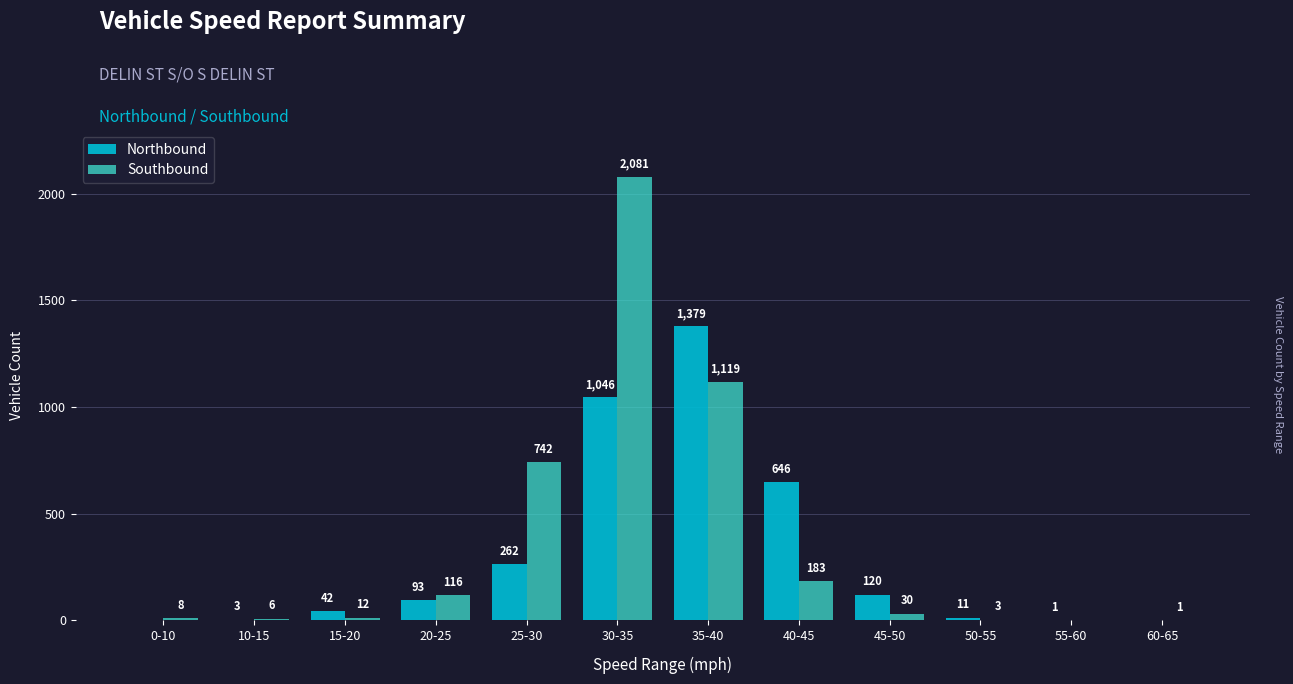

Is the value of Northbound at 55-60 greater than the value of Southbound at 0-10?

No